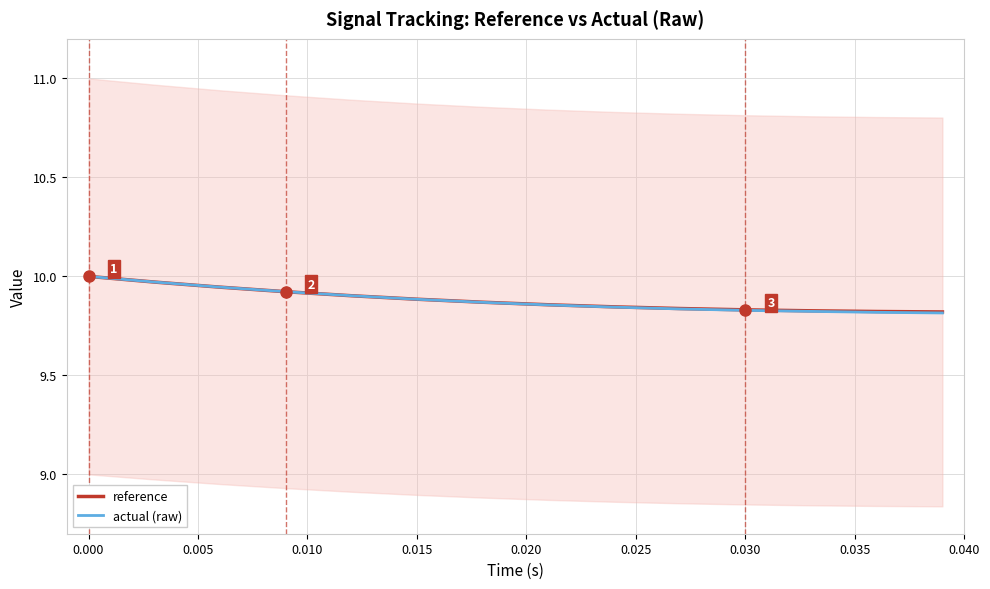

What is the sum of the reference values at 0.000 and 0.015?

19.9